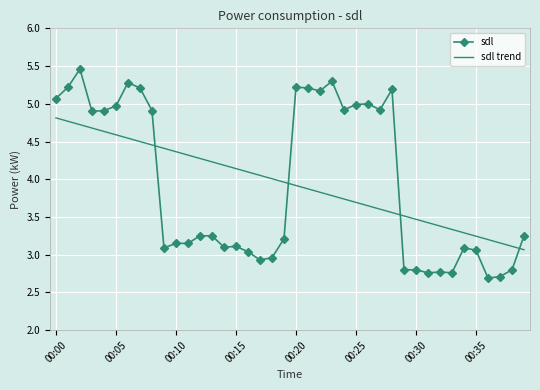

What is the difference between the second highest and second lowest values in the sdl trend series?

1.7